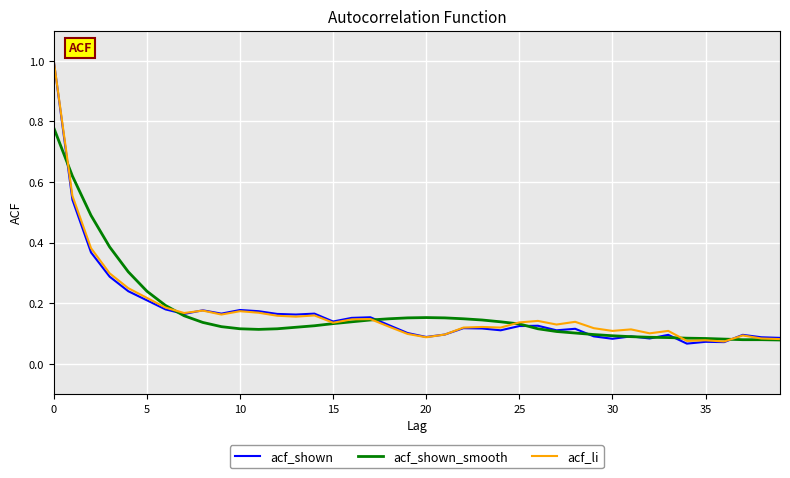

Which series has the widest spread of values?

acf_shown